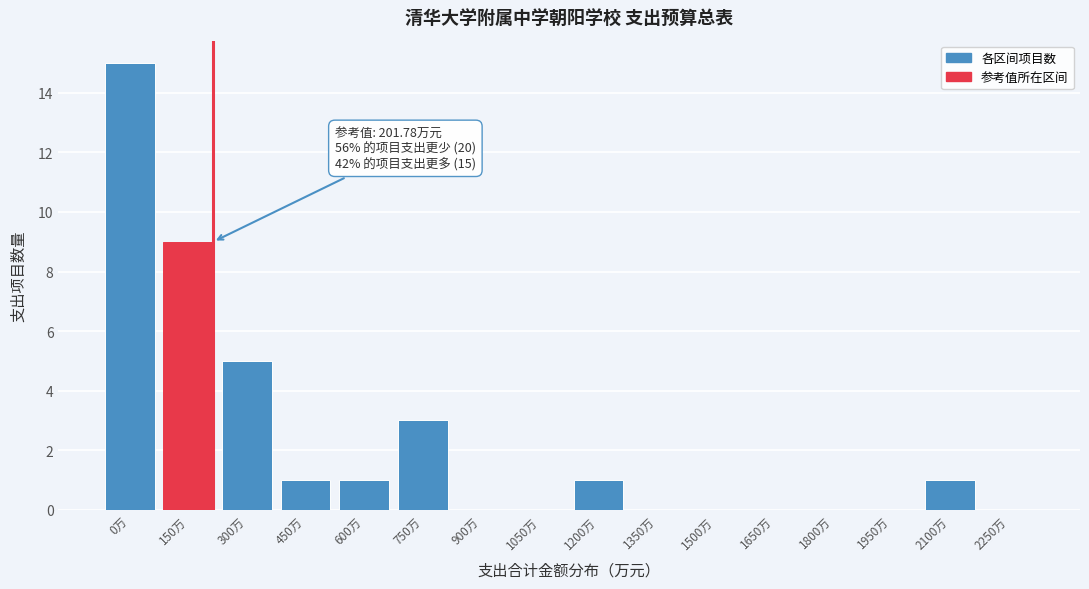

Reading right to left, what are all the values shown in this chart?

2250万=0	2100万=1	1950万=0	1800万=0	1650万=0	1500万=0	1350万=0	1200万=1	1050万=0	900万=0	750万=3	600万=1	450万=1	300万=5	150万=9	0万=15